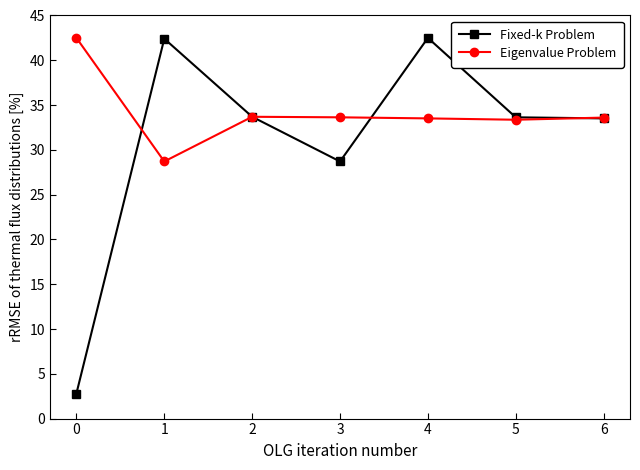

What is the maximum value for Eigenvalue Problem?

42.5